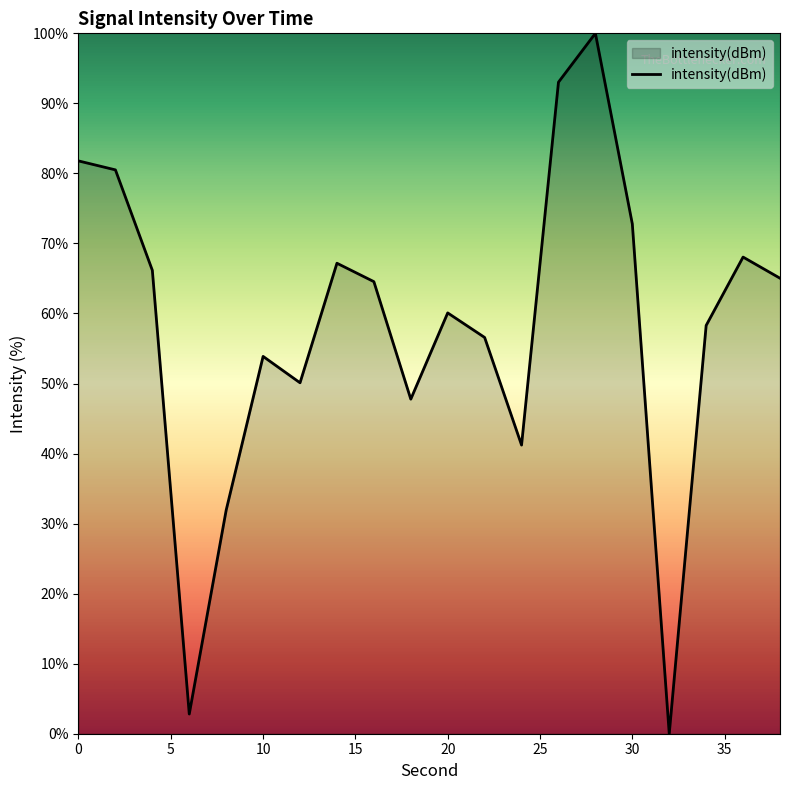

What is the maximum value shown in the chart?

100.0